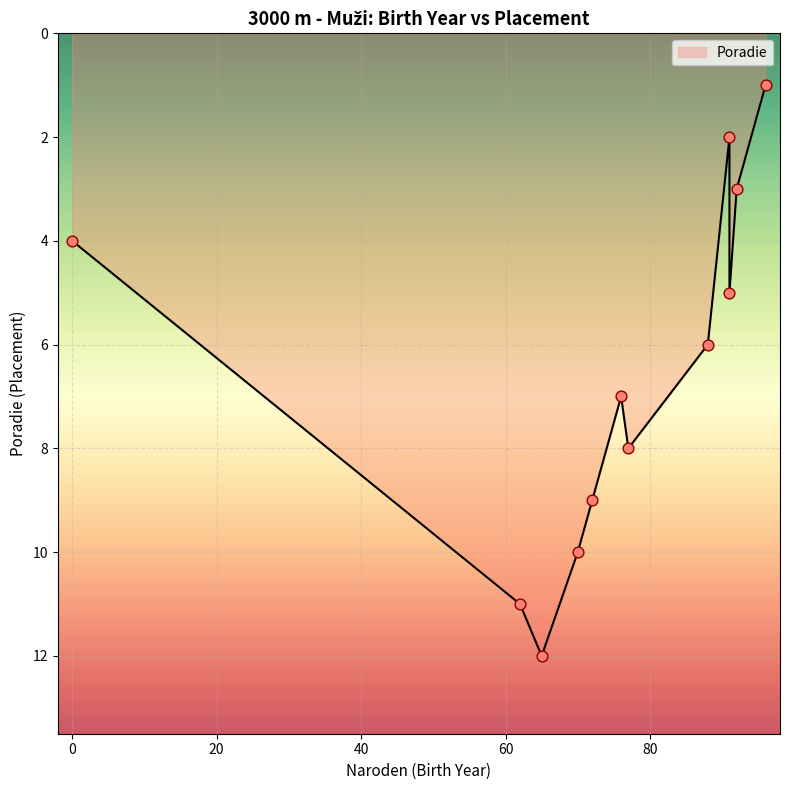

Between 0 and 62, which is larger?

62